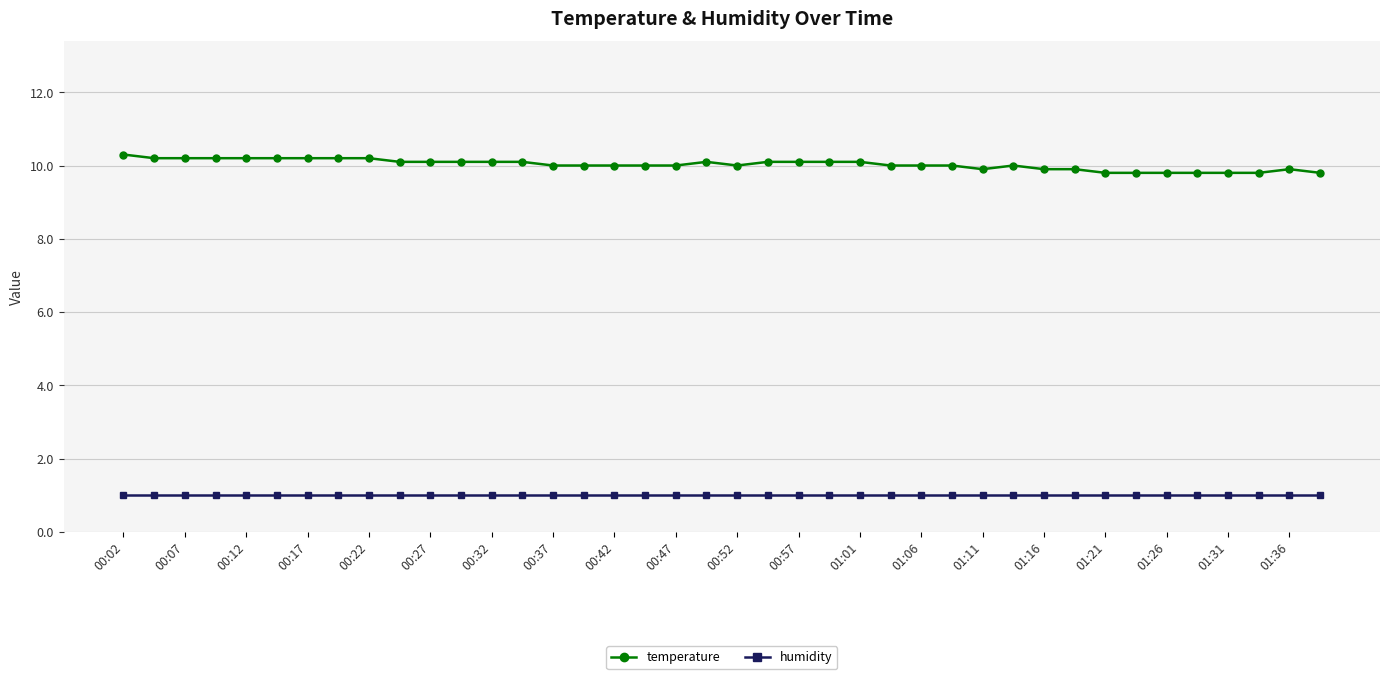

What is the average value of the humidity series?

1.0